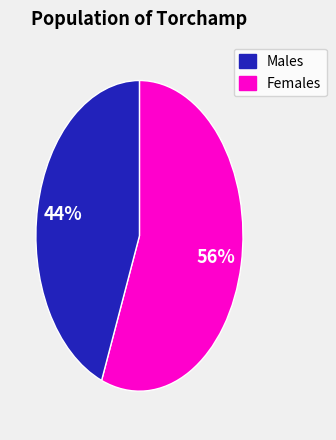

Does any single category account for the majority?

Yes